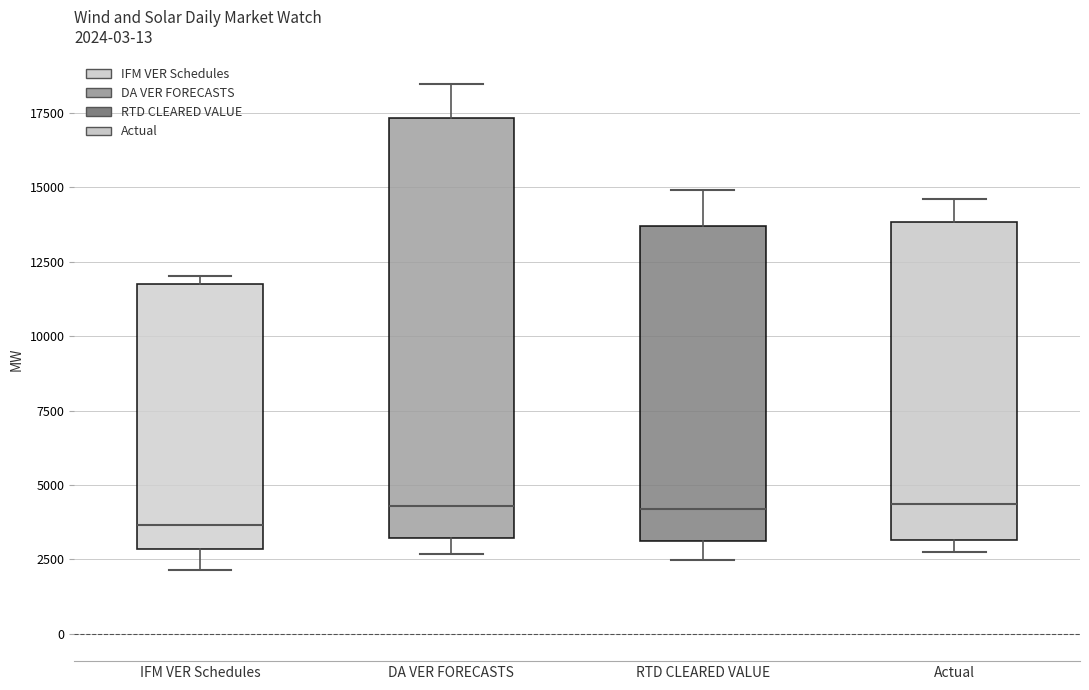

Comparing the boxes themselves (not the whiskers), which one is the tallest?

DA VER FORECASTS